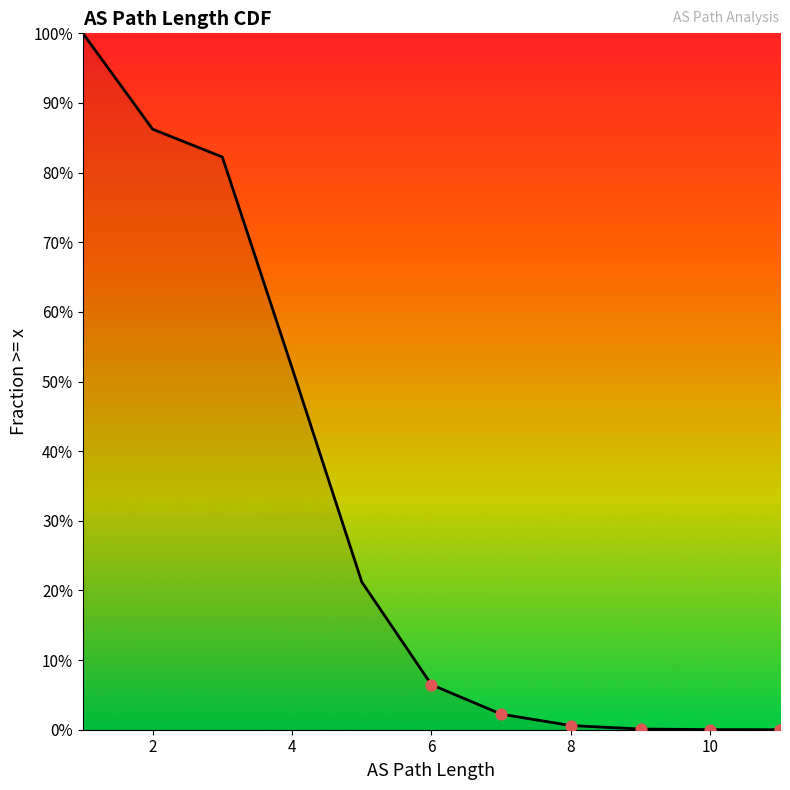

Between 6 and 7, which is larger?

6